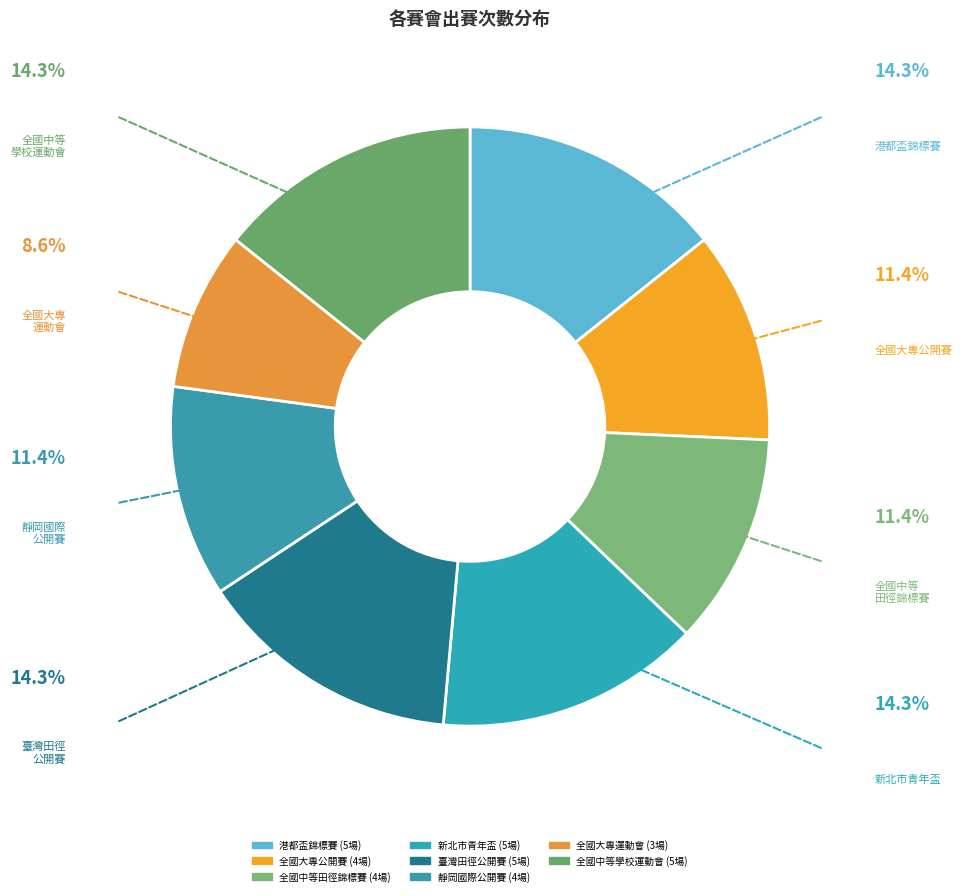

What is the smallest slice in the pie chart?

111年全國大專校院運動會